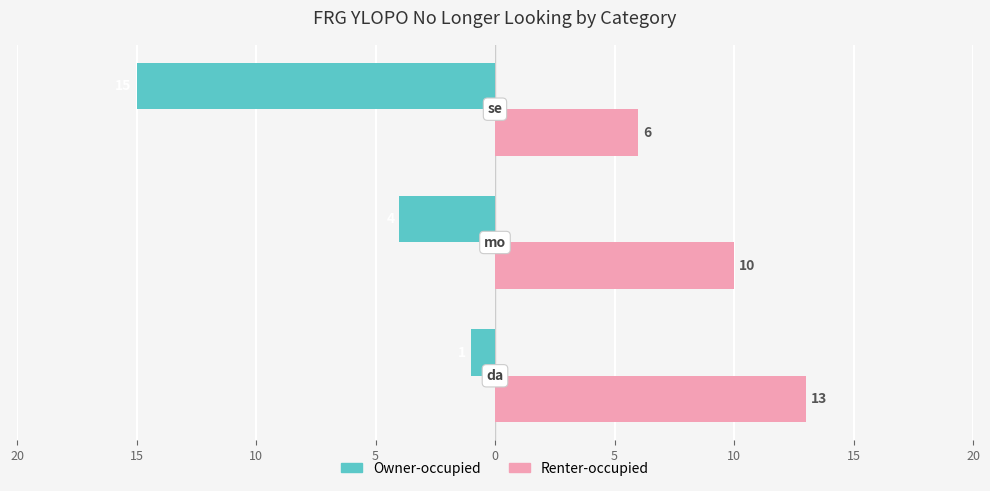

What are all the series names shown in the legend?

Owner-occupied, Renter-occupied